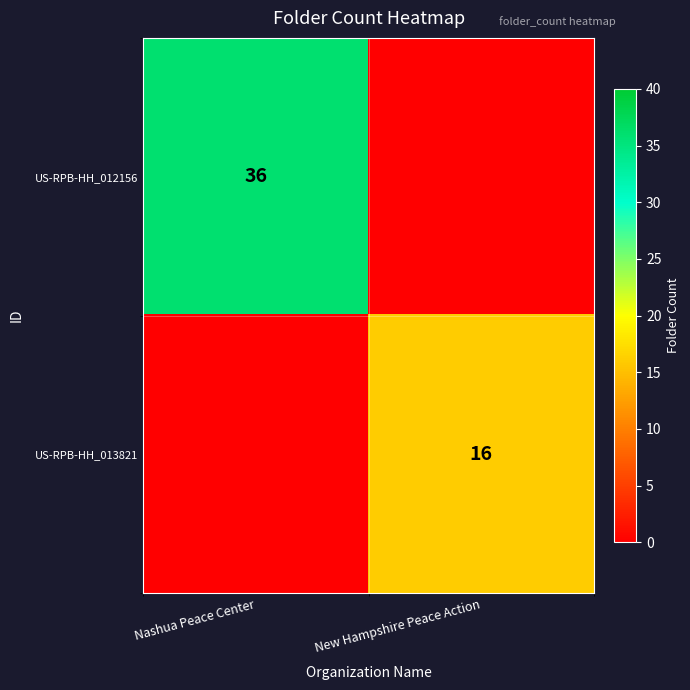

At which category is the sum across all series the highest?

Nashua Peace Center